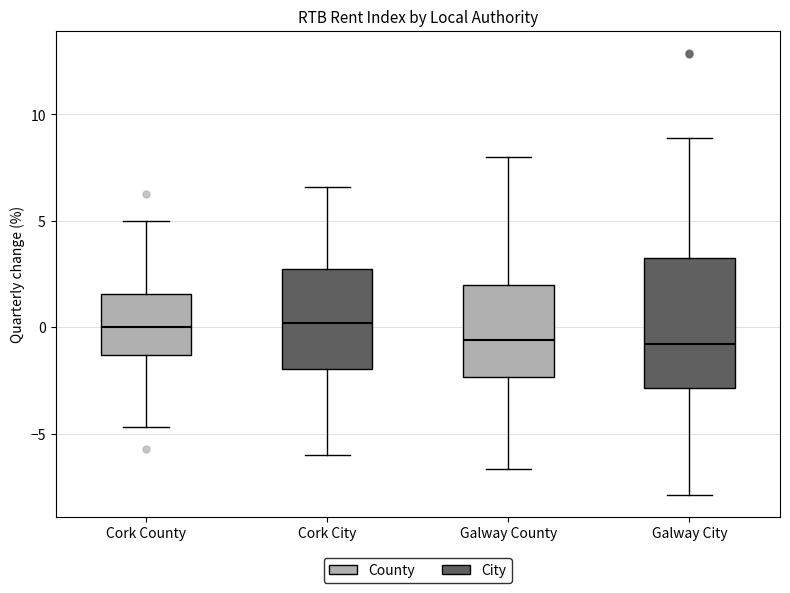

Reading left to right, transcribe this box plot: for each box, give where its median line is, the range the box spans, and where its two whiskers end, as read against the y-axis. The values are not printed on the chart, so give them approximately, as read against the axis.

Cork County: median 0.0, box -1.5 to 1.5, whiskers -4.5 to 5.0
Cork City: median 0.0, box -2.0 to 2.5, whiskers -6.0 to 6.5
Galway County: median -0.5, box -2.5 to 2.0, whiskers -6.5 to 8.0
Galway City: median -1.0, box -3.0 to 3.5, whiskers -8.0 to 9.0